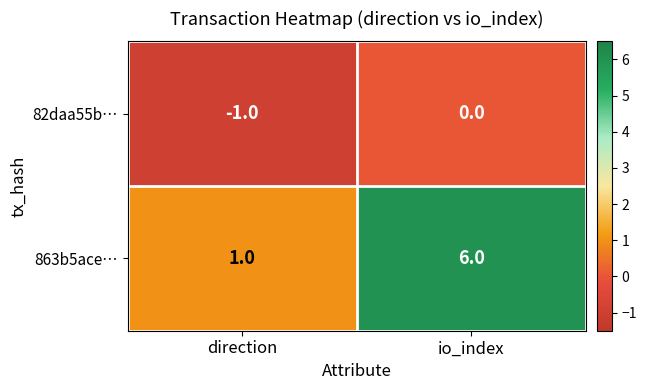

List the labels in order of 82daa55b… value, smallest first.

direction, io_index